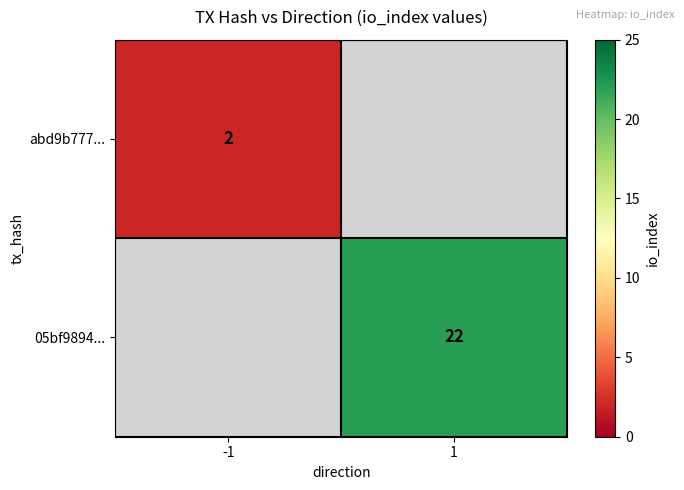

Is it true that abd9b777... equals 2 at -1?

True